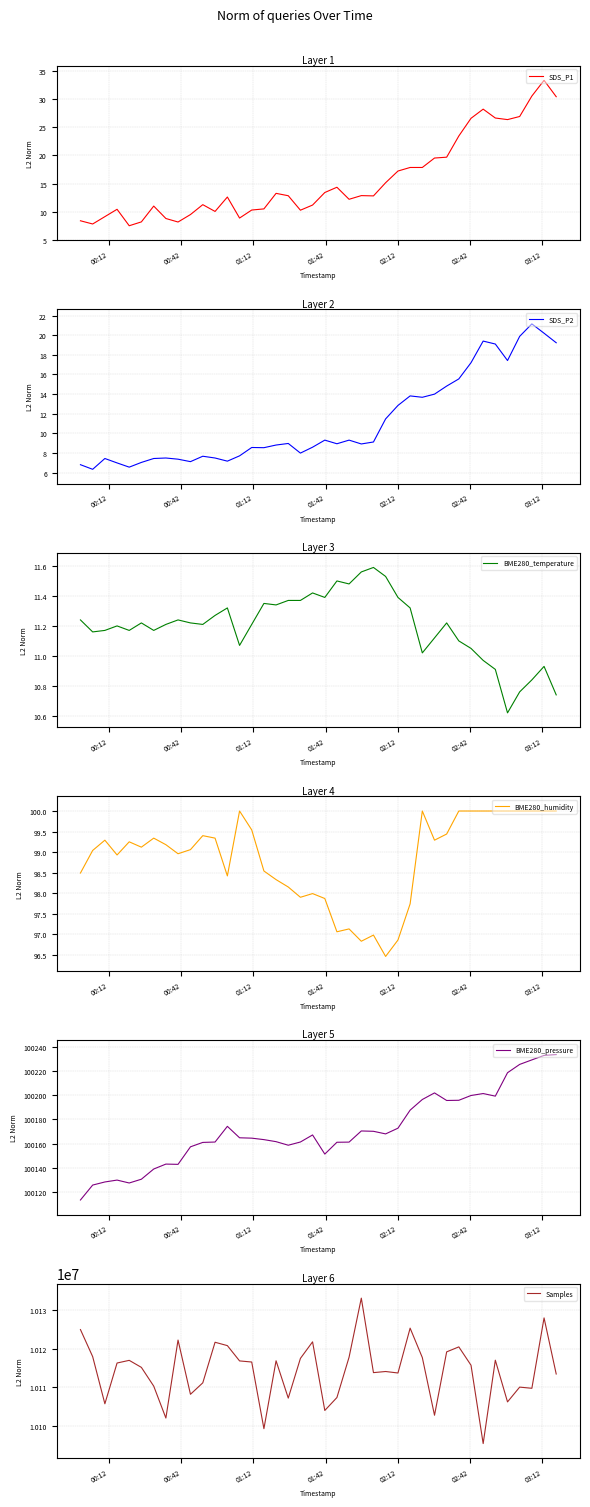

What is the lowest value of the Samples series?

10095406